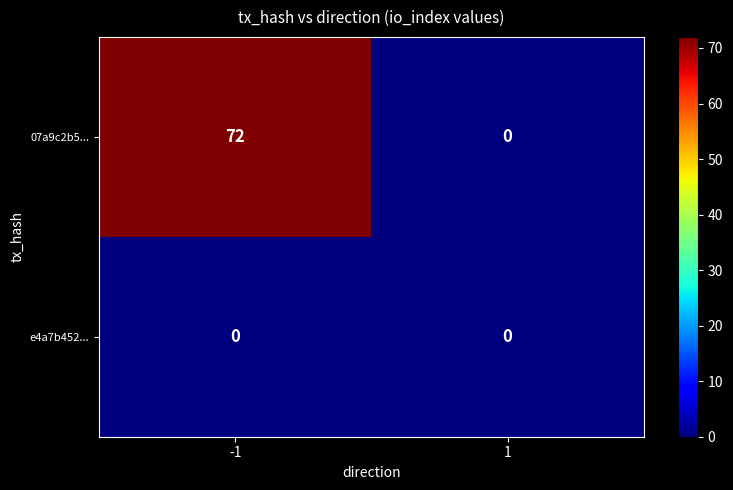

List the series in order of their overall mean, highest first.

07a9c2b5..., e4a7b452...